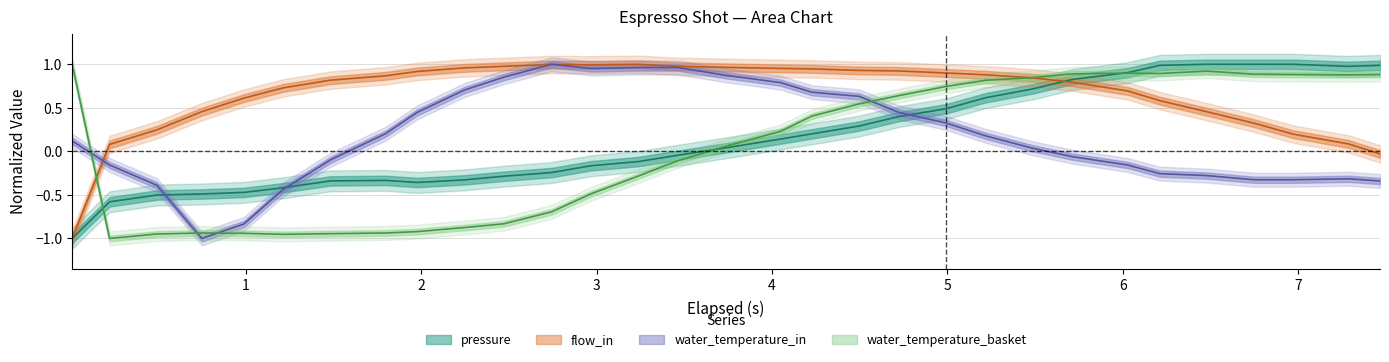

Which series has the largest total across all categories?

flow_in